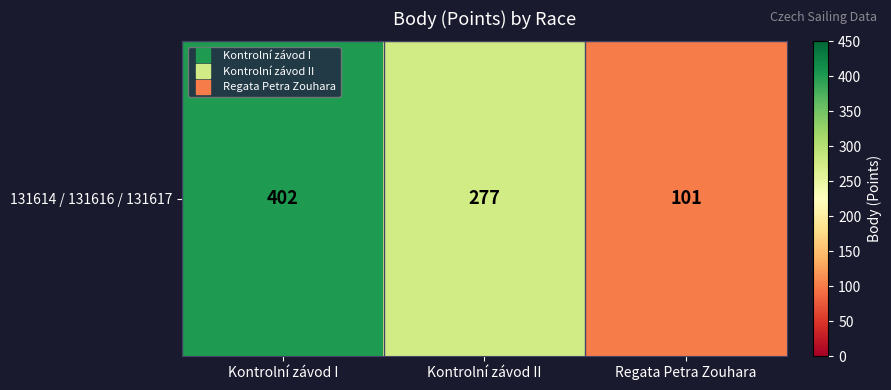

How many data points does each series have?

3